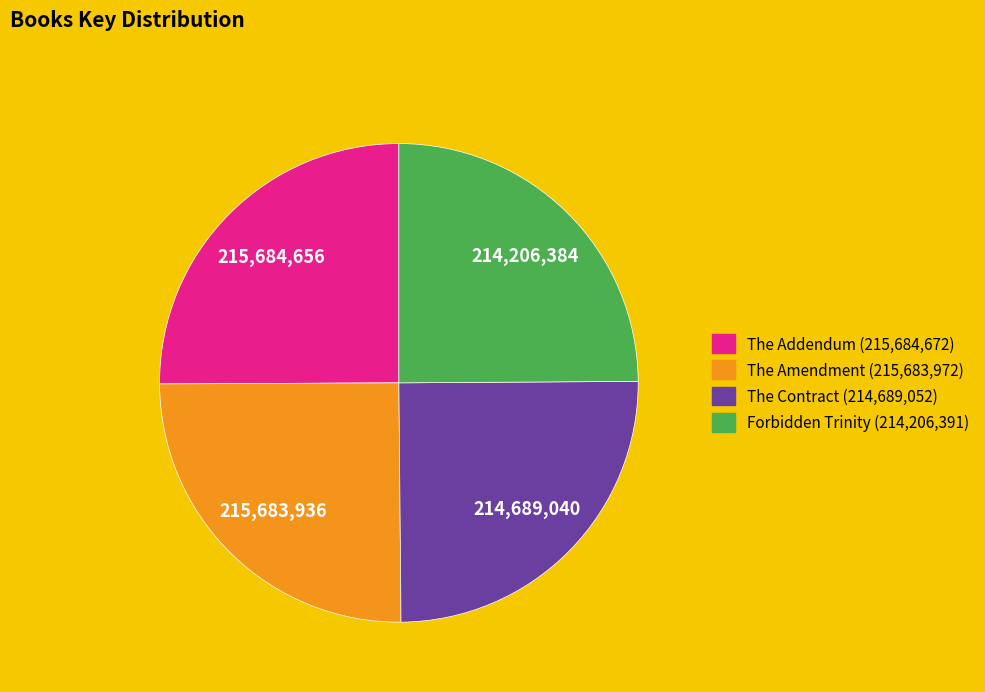

How many segments does this pie chart have?

4